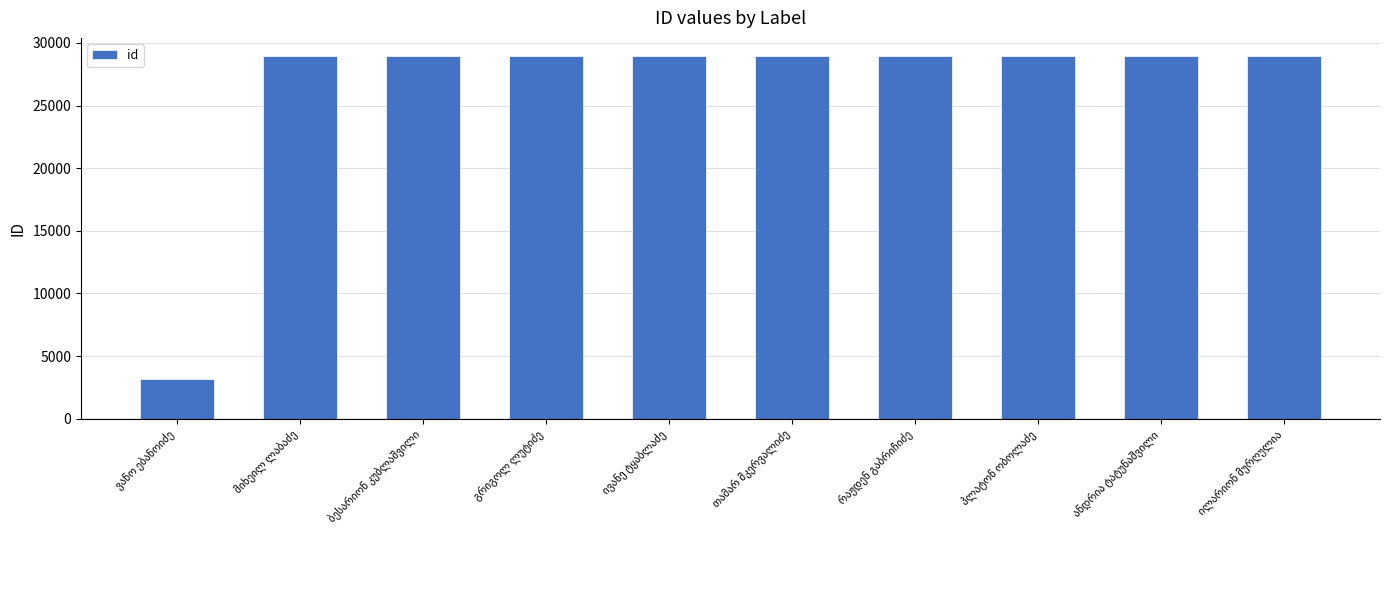

How many data points are less than 28955?

5